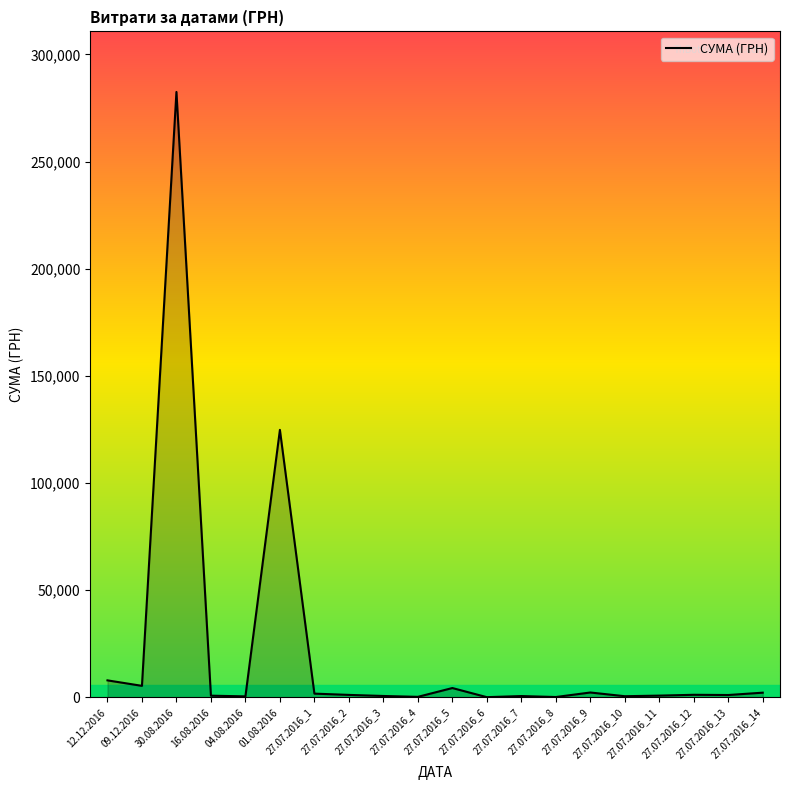

Approximately how many times larger is the value at 27.07.2016_14 compared to 27.07.2016_2?

1.9